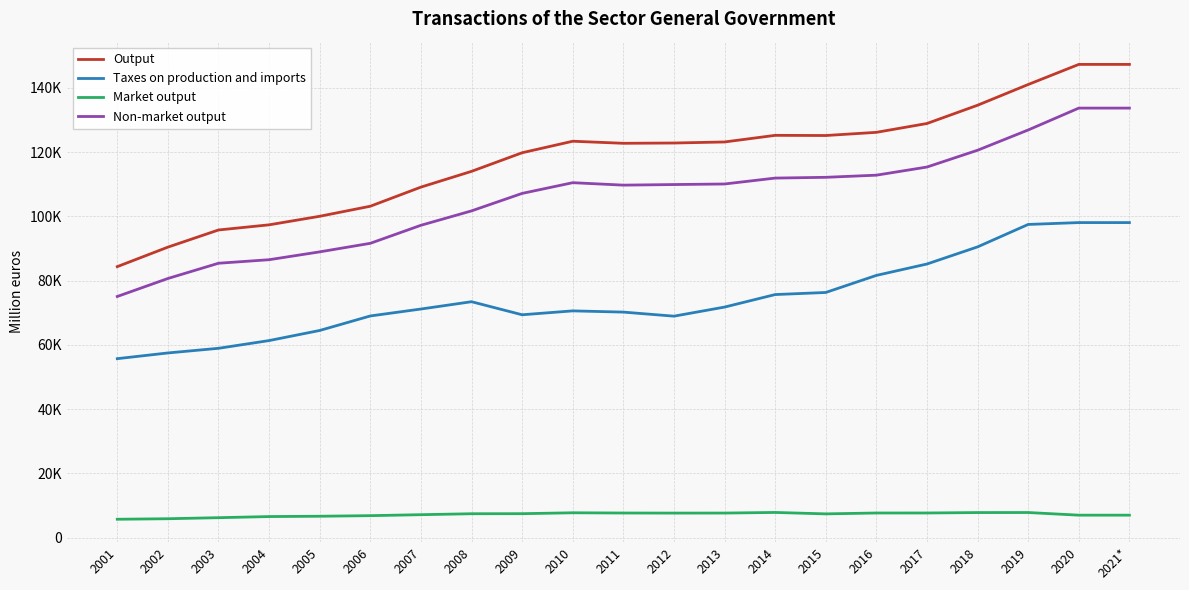

At which label does Output first exceed 122842?

2010